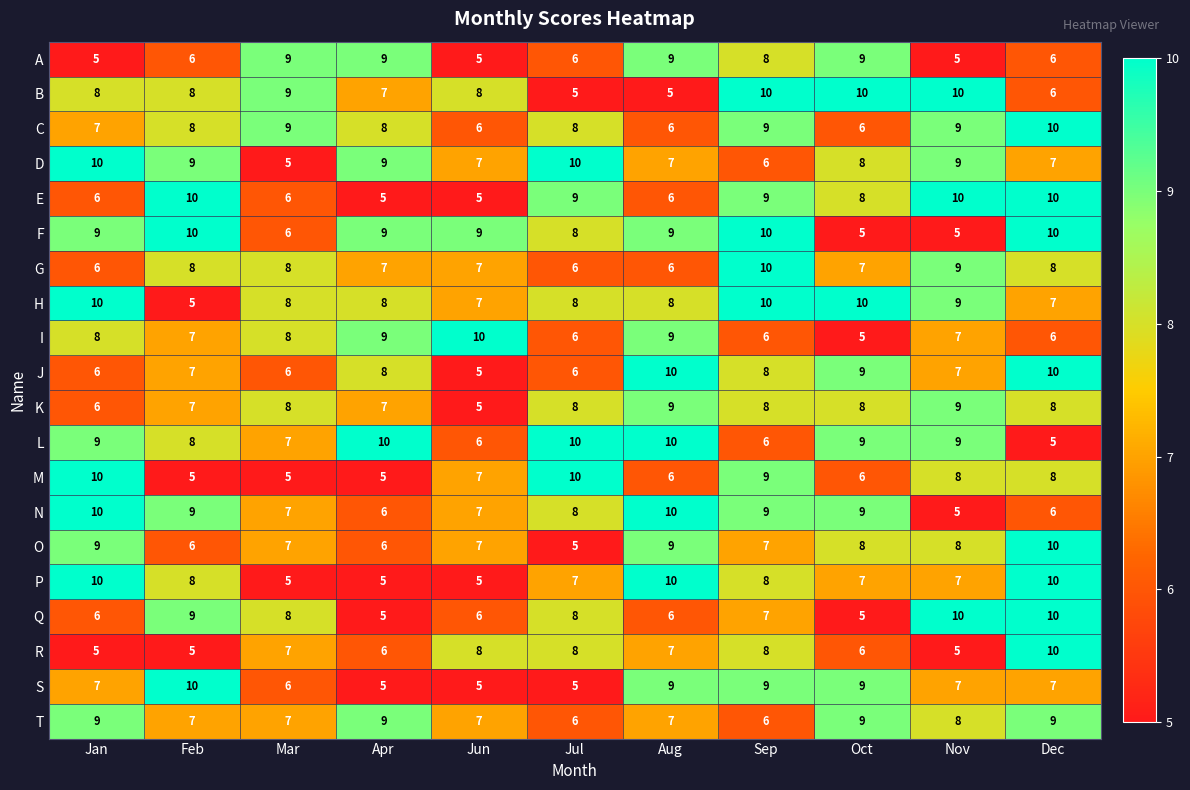

Is the value of R at Jun greater than the value of D at Feb?

No